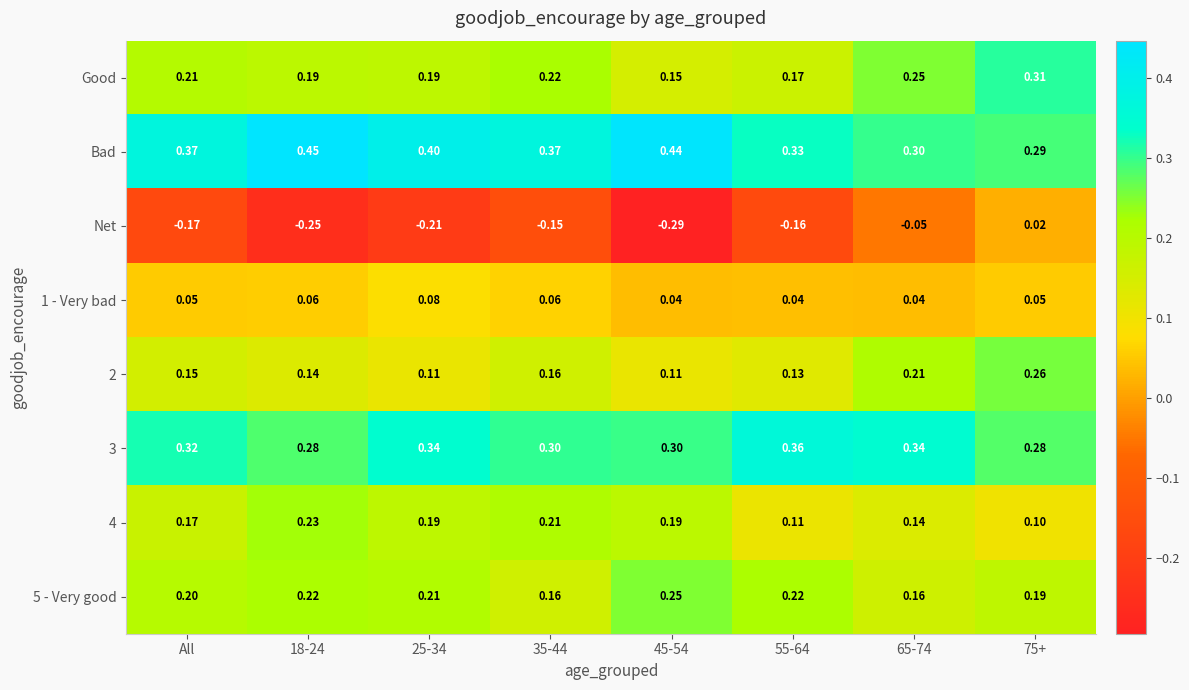

Rank the series by their maximum value, from highest to lowest.

Bad, 3, Good, 2, 5 - Very good, 4, 1 - Very bad, Net